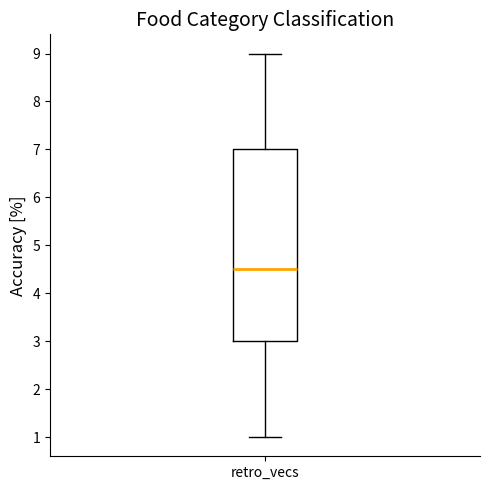

Read this box plot against the y-axis: the position of the median line, the range covered by the box, and the ends of both whiskers. The values are not printed on the chart, so give them approximately, as read against the axis.

median 4.5, box 3.0 to 7.0, whiskers 1.0 to 9.0